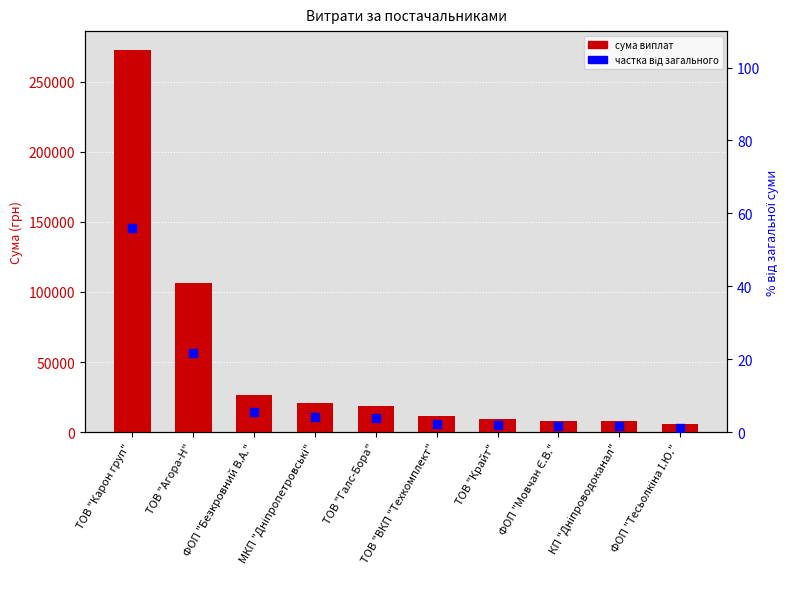

Which series has the widest spread of Y values?

СУМА (ГРН)